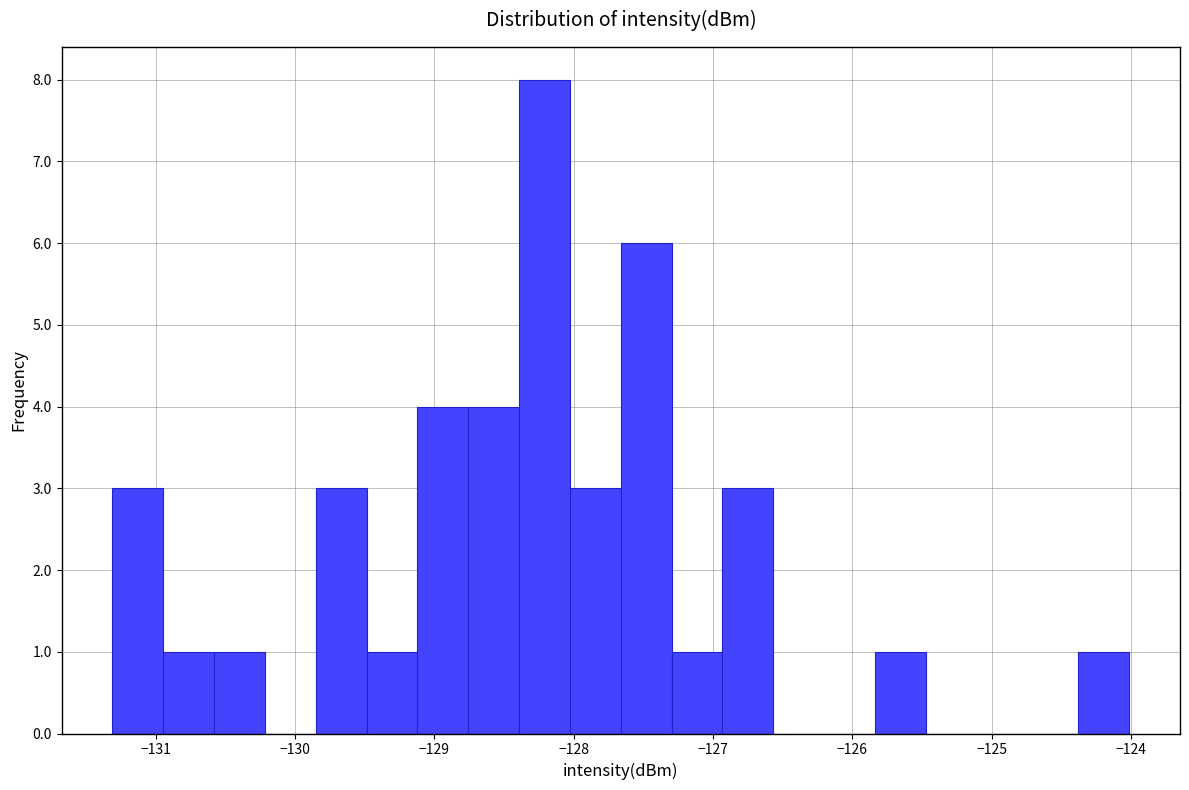

Around what value on the x-axis is the tallest bar? Give the approximate position of its centre, as read against the axis.

-128.2